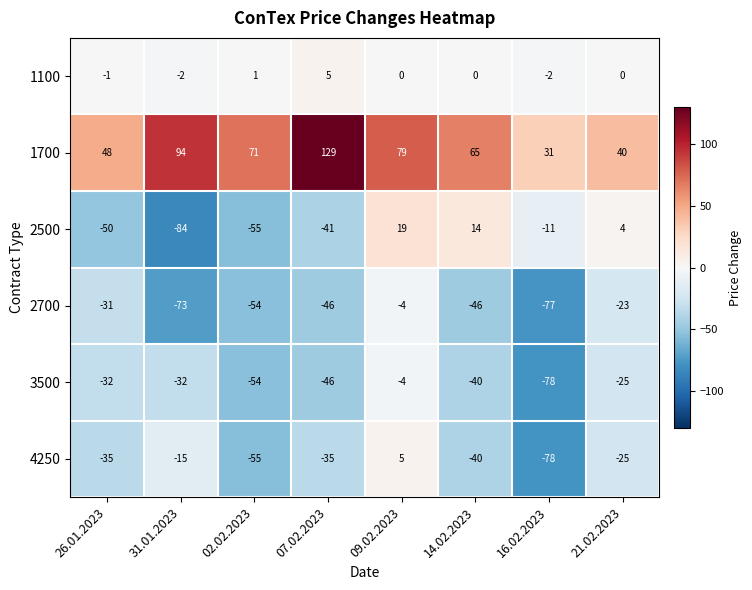

The 1100 series shows -2 at 16.02.2023. True or false?

True